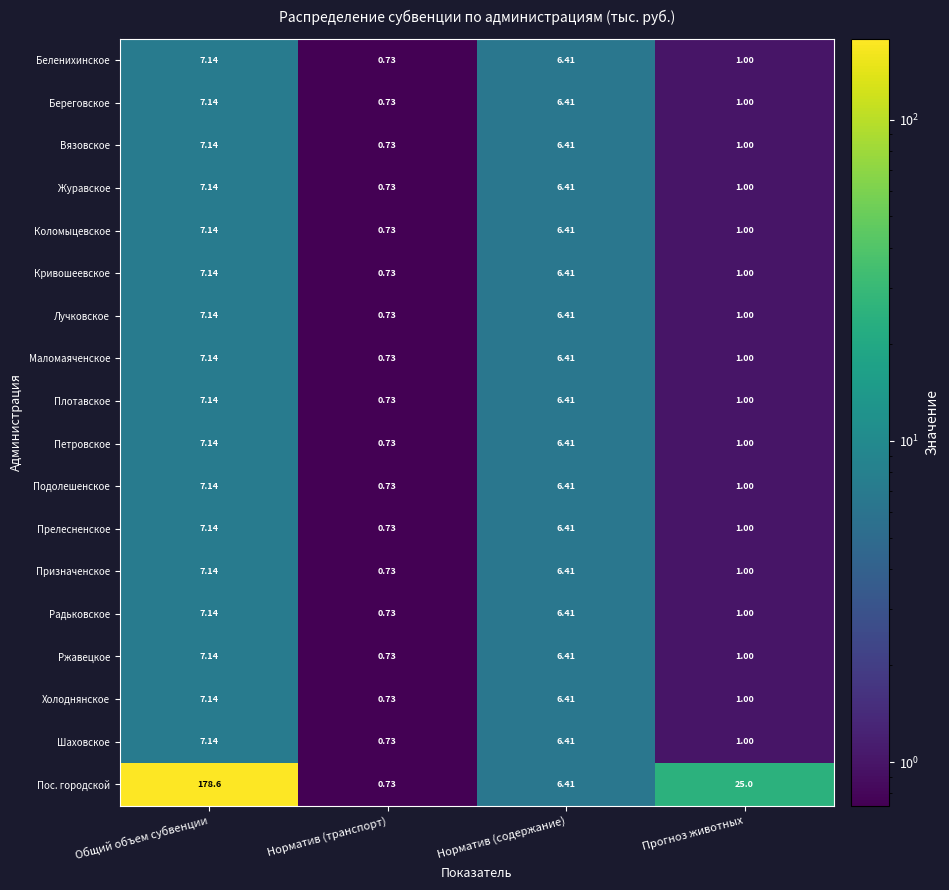

At which category is the sum across all series the highest?

Общий объем субвенции